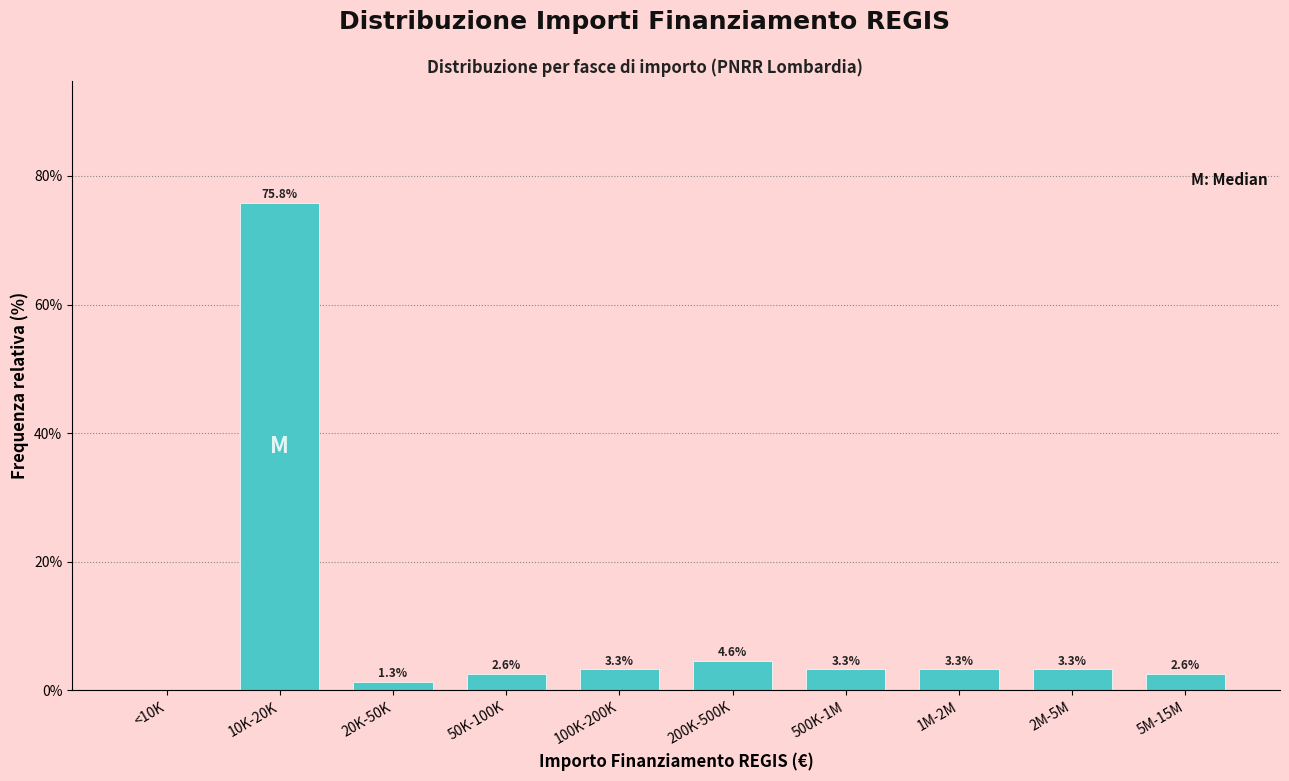

Reading right to left, extract all data points from this chart.

5M-15M=2.6	2M-5M=3.3	1M-2M=3.3	500K-1M=3.3	200K-500K=4.6	100K-200K=3.3	50K-100K=2.6	20K-50K=1.3	10K-20K=75.8	<10K=0.0